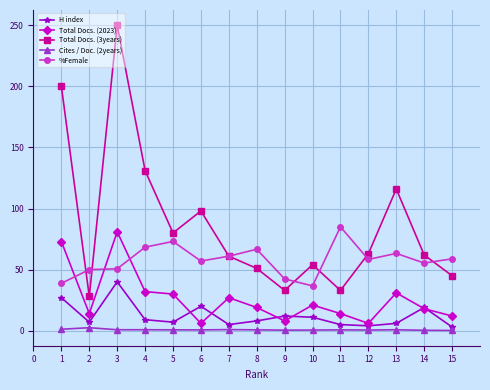

True or false: %Female and Cites / Doc. (2years) cross at least once.

False